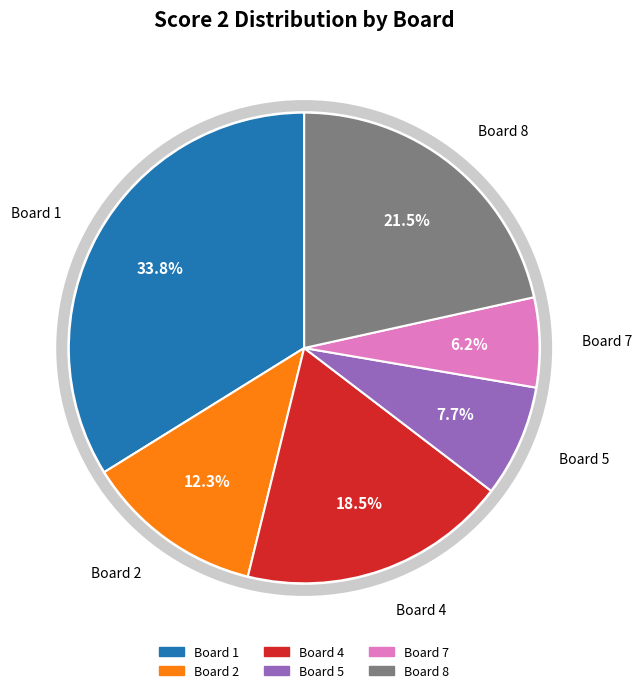

Is there a majority slice in this chart?

No